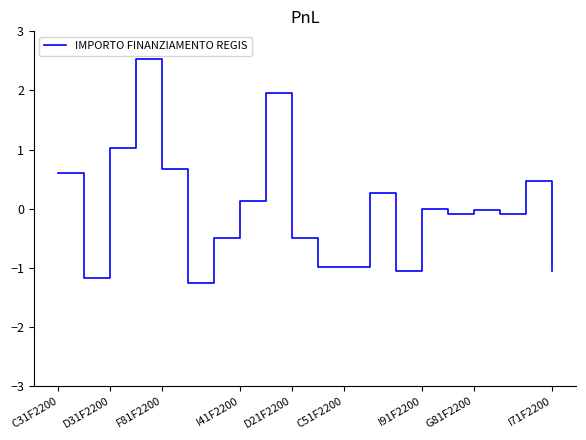

What is the minimum value shown in the chart?

-1.3